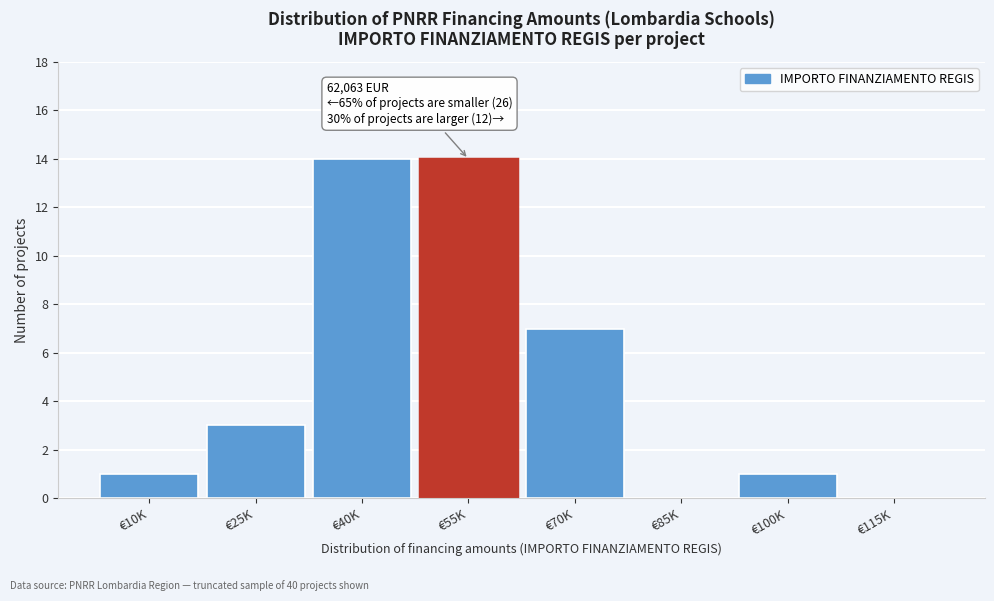

Reading left to right, list all the values displayed in this chart.

€10K=1	€25K=3	€40K=14	€55K=14	€70K=7	€85K=0	€100K=1	€115K=0